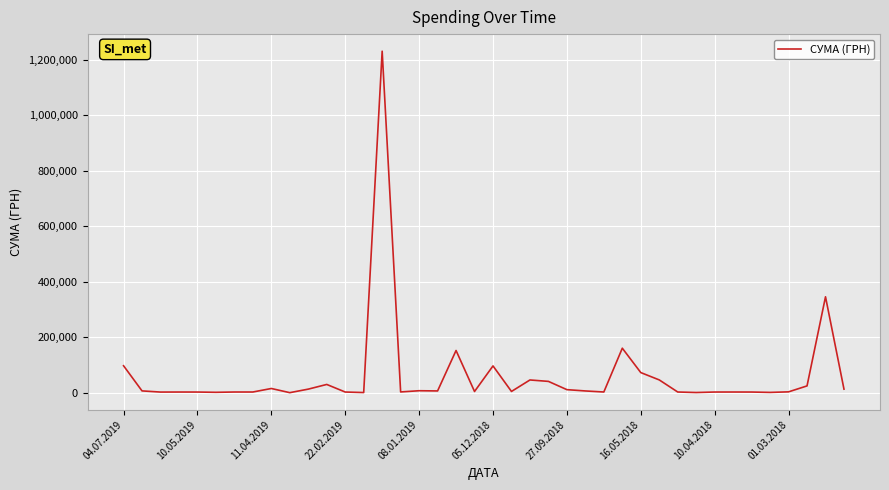

What is the difference between the maximum and minimum values?

1230116.3